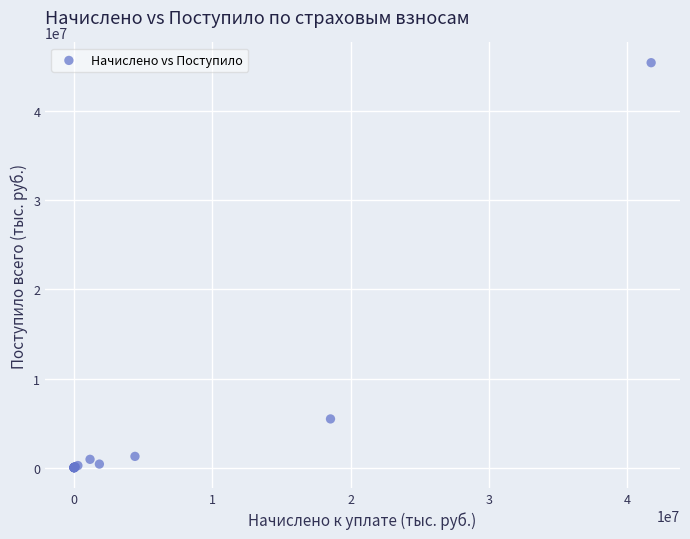

What Y value in the scatter plot is closest to 22719674?

5463509